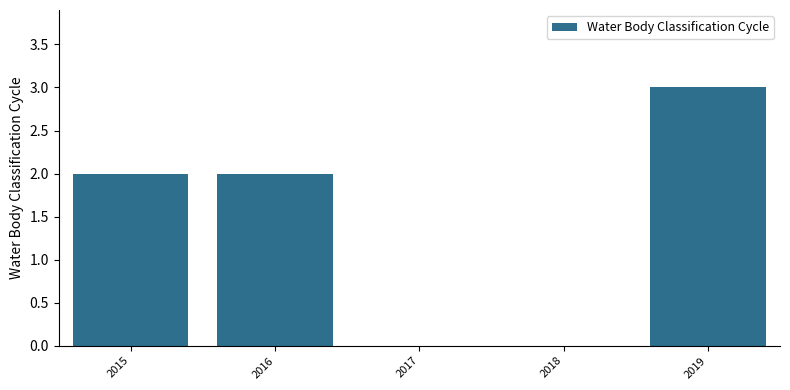

What is the sum of all values?

7